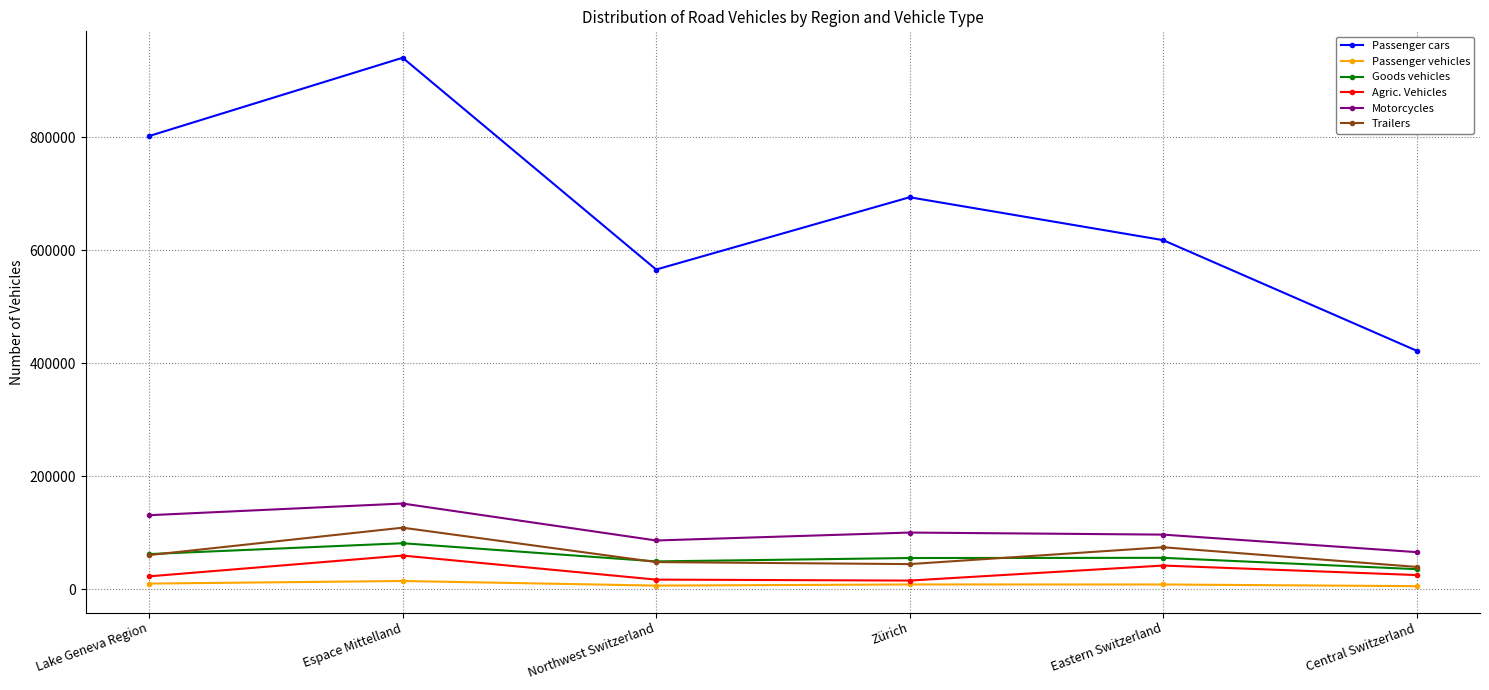

What is the difference between the Trailers values at Eastern Switzerland and Espace Mittelland?

34594